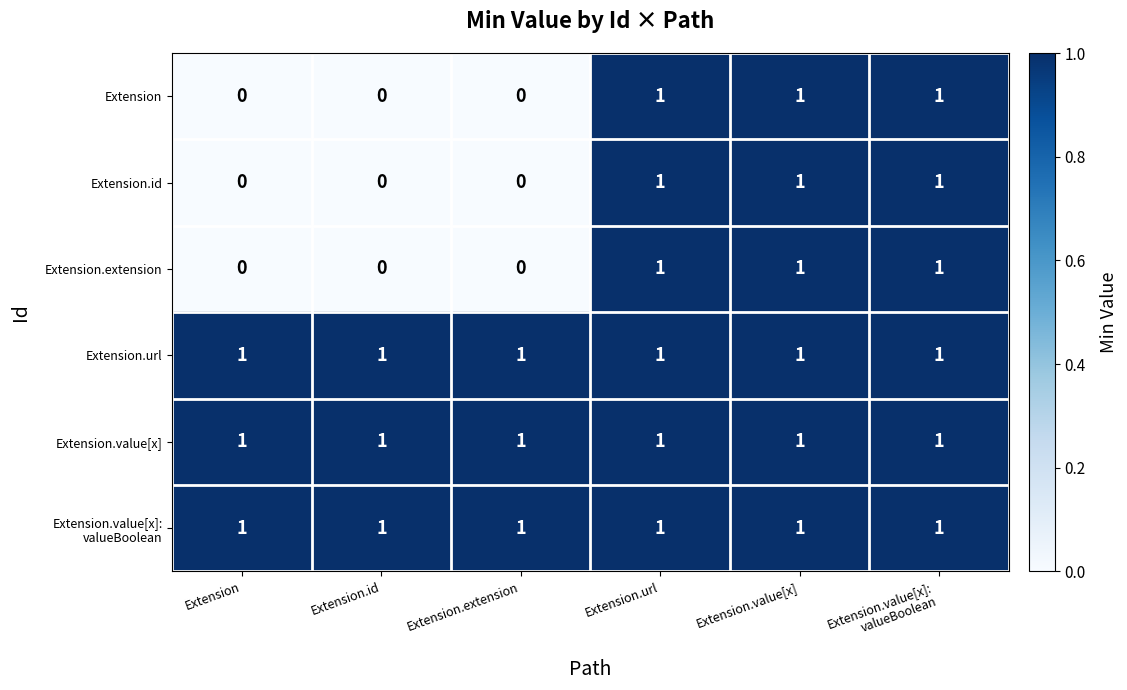

At how many categories does at least one series exceed 0?

6